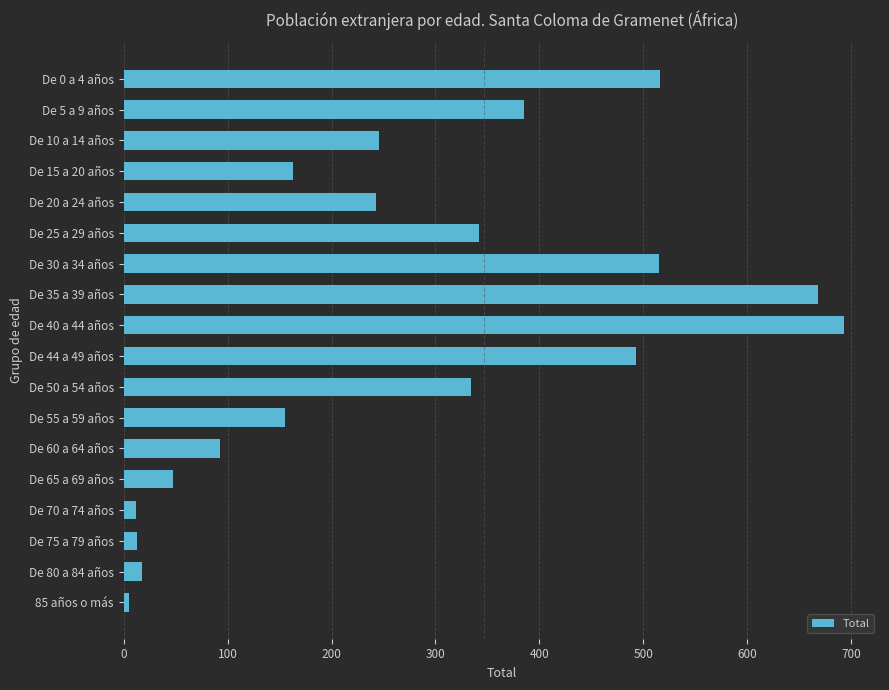

Approximately how many times larger is the value at De 40 a 44 años compared to De 25 a 29 años?

2.0